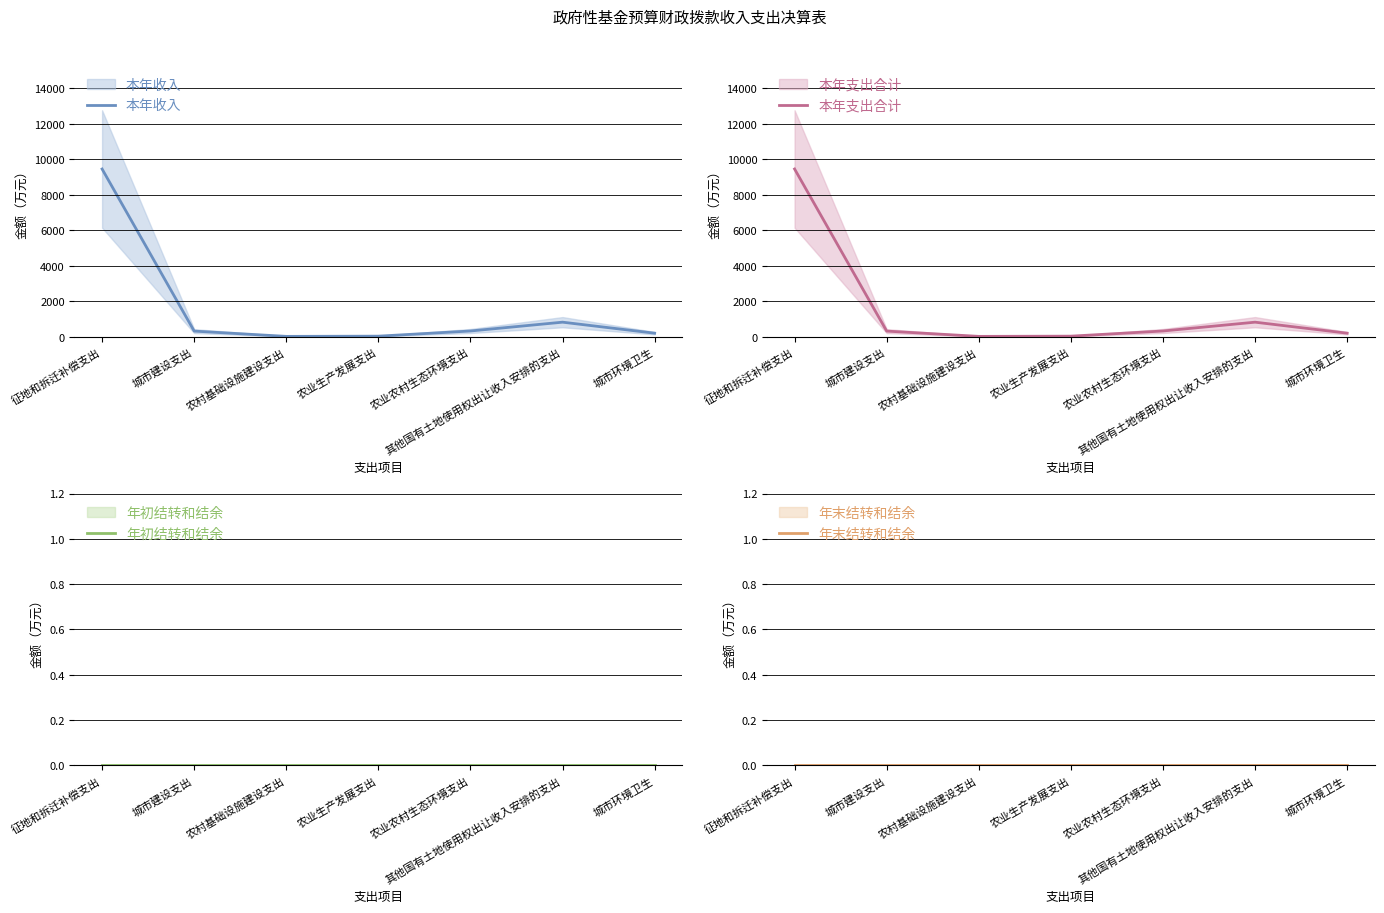

At which category is the sum across all series the highest?

征地和拆迁补偿支出